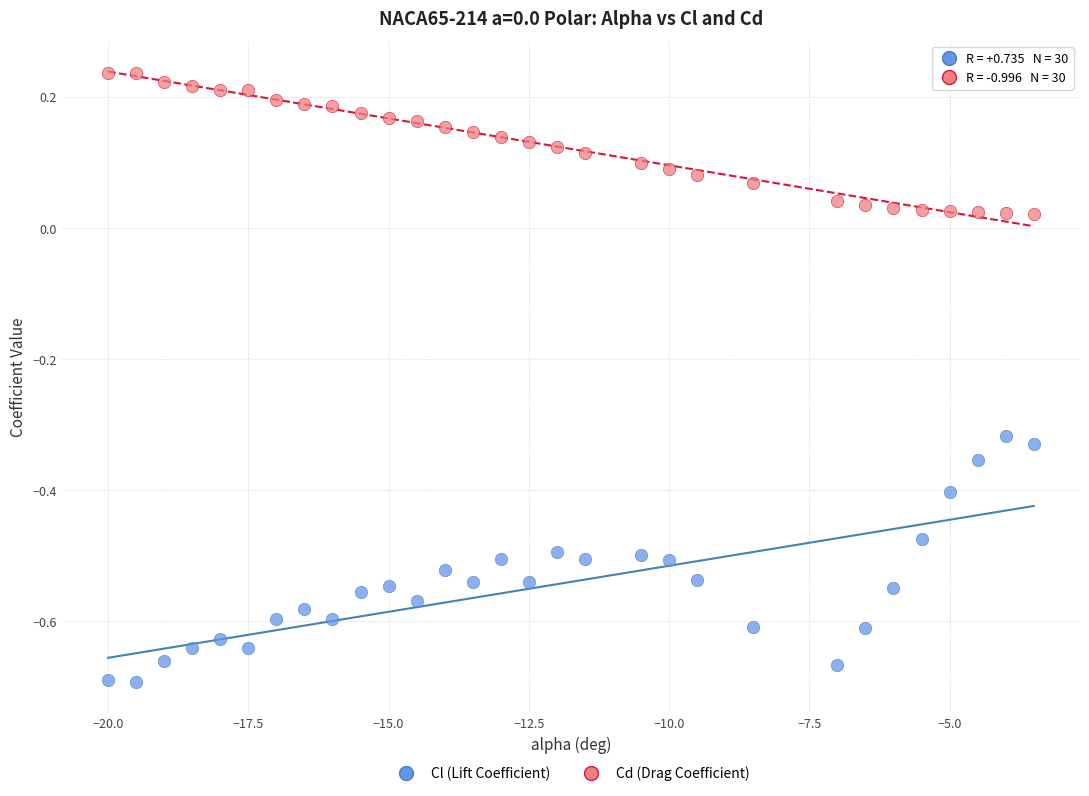

Which series contains the highest Y value?

Cd (Drag Coefficient)